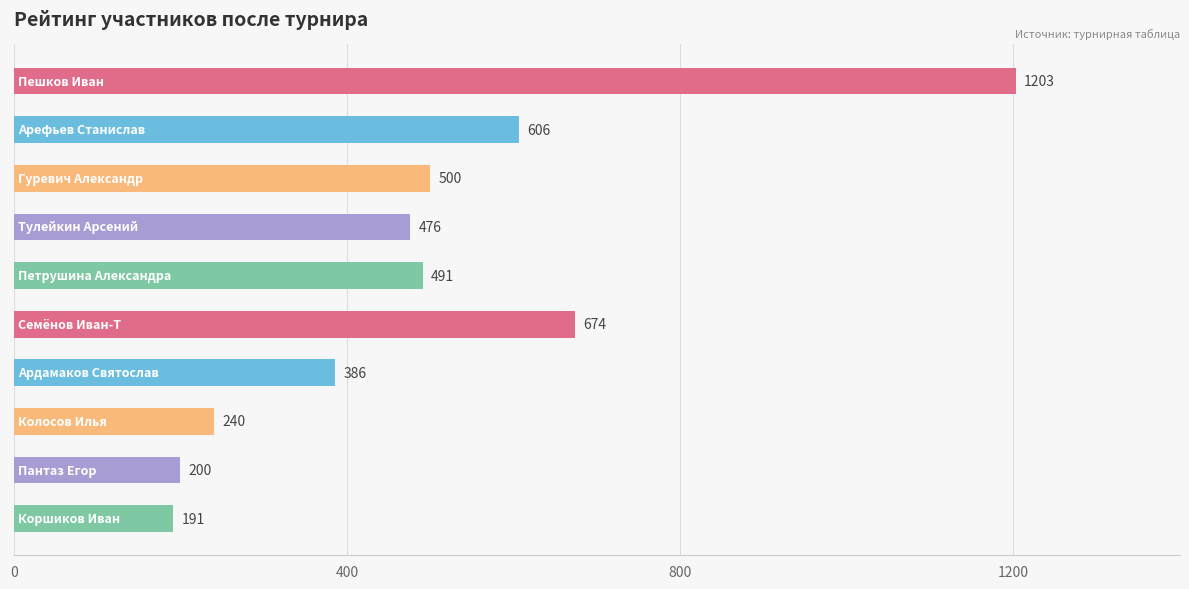

Reading bottom to top, extract all data points from this chart.

191	200	240	386	674	491	476	500	606	1203